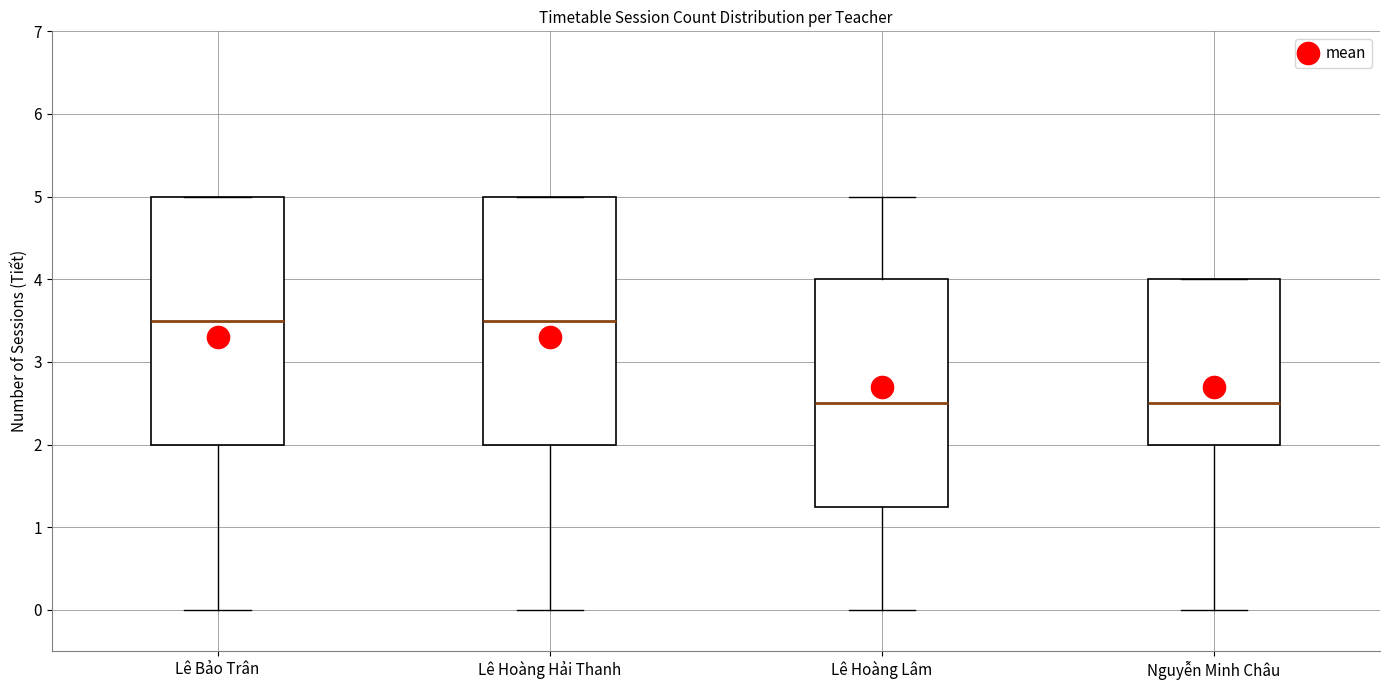

Where is the lower edge of the box for Nguyễn Minh Châu on the y-axis? The values are not printed on the chart, so give them approximately, as read against the axis.

2.0